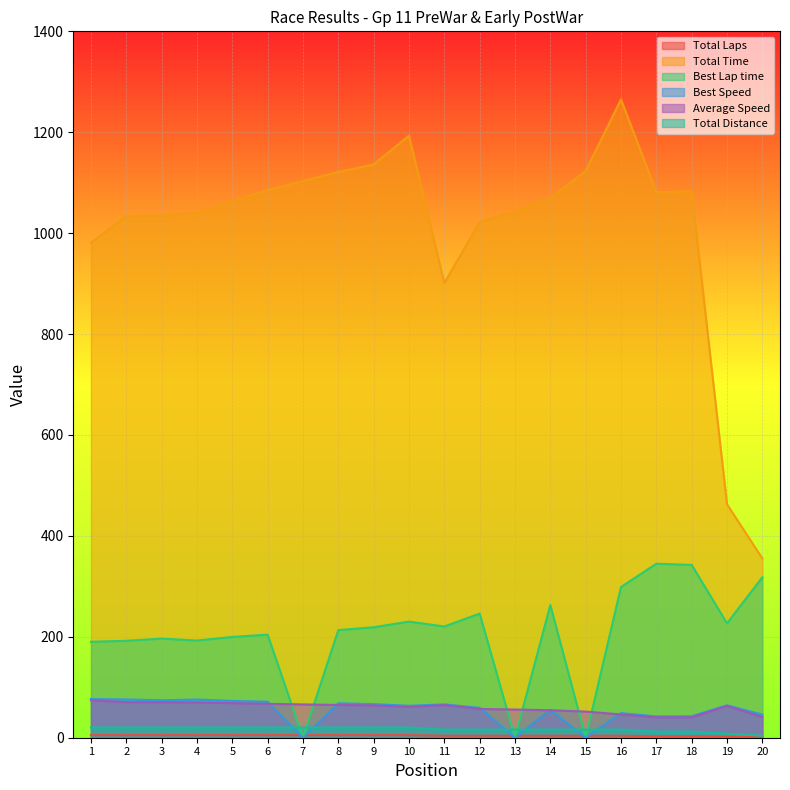

Reading right to left, transcribe all the data shown in this chart.

Total Laps: 1.0	2.0	3.0	3.0	4.0	4.0	4.0	4.0	4.0	4.0	5.0	5.0	5.0	5.0	5.0	5.0	5.0	5.0	5.0	5.0
Total Time: 355.4	462.7	1083.1	1081.4	1265.2	1123.1	1070.1	1043.1	1022.2	901.0	1193.1	1136.3	1121.3	1103.3	1085.2	1063.1	1040.7	1034.7	1034.0	981.1
Best Lap time: 318.0	226.7	342.6	344.9	298.7	0.0	263.0	0.0	246.1	220.4	230.2	218.9	213.3	0.0	204.3	199.8	192.6	196.5	192.1	190.2
Best Speed: 45.8	64.3	42.5	42.3	48.8	0.0	55.4	0.0	59.2	66.1	63.3	66.6	68.3	0.0	71.3	72.9	75.7	74.2	75.9	76.6
Average Speed: 41.0	63.0	40.4	40.4	46.1	51.9	54.5	55.9	57.0	64.7	61.1	64.1	65.0	66.0	67.1	68.5	70.0	70.4	70.5	74.3
Total Distance: 4.0	8.1	12.1	12.1	16.2	16.2	16.2	16.2	16.2	16.2	20.2	20.2	20.2	20.2	20.2	20.2	20.2	20.2	20.2	20.2